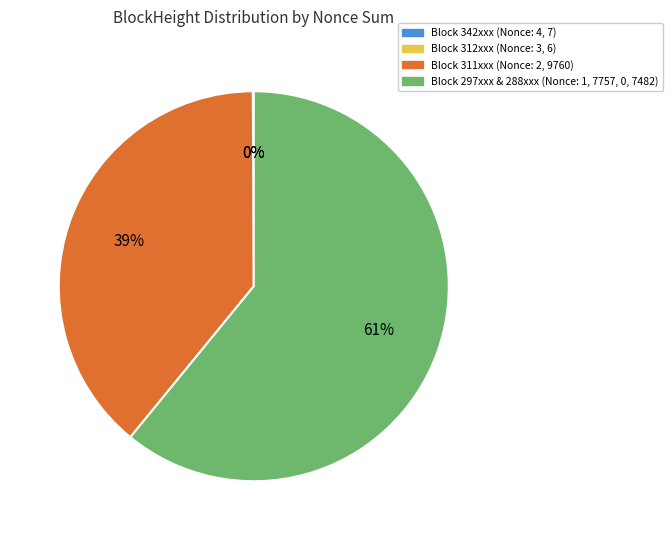

To the nearest percent, what percentage of the pie is Block 297xxx & 288xxx (Nonce: 1, 7757, 0, 7482)?

61%